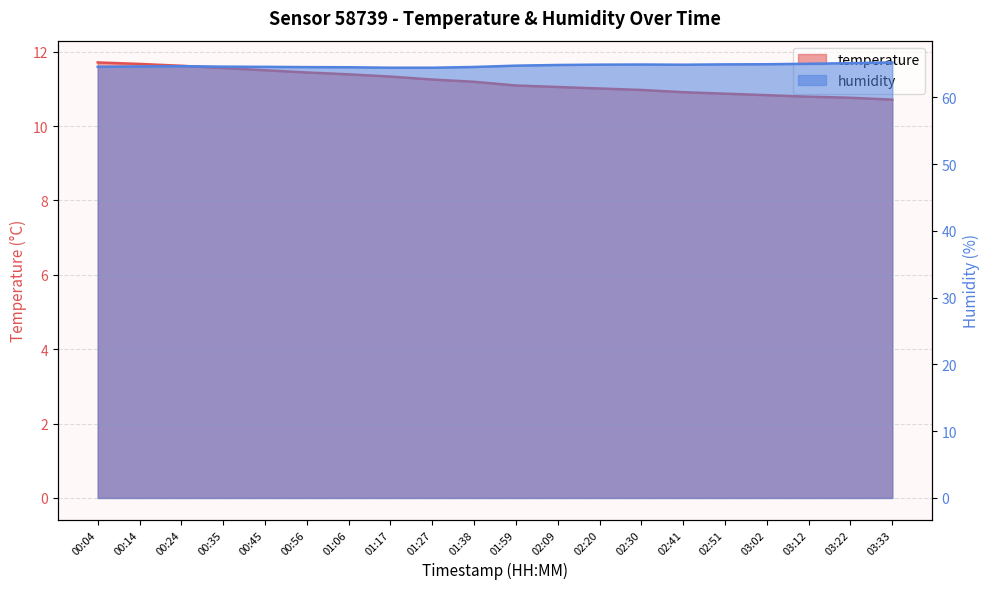

What is the label of the 10th point from the right?

01:59